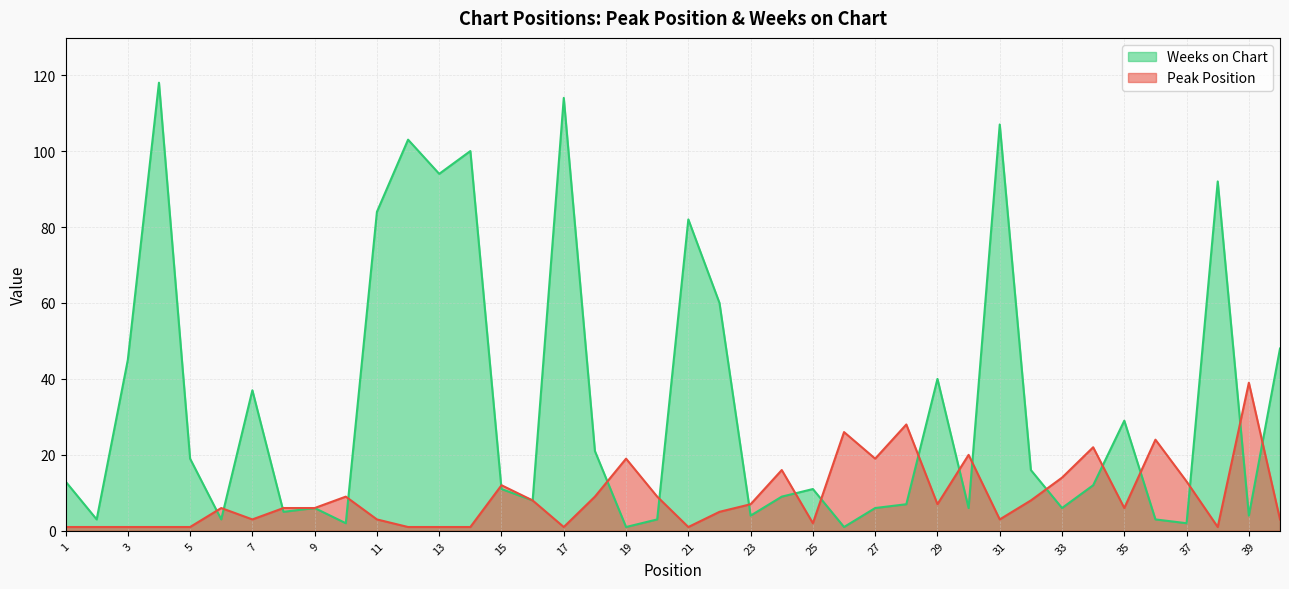

Which series changed the most between 6 and 7?

Weeks on Chart